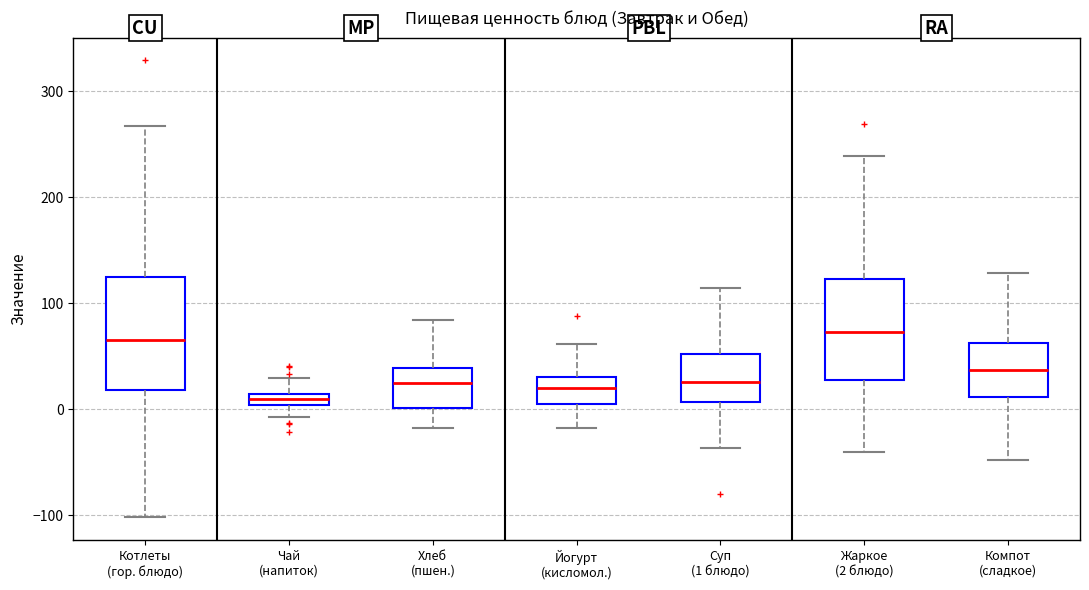

Where does the lower whisker of the box for Жаркое (2 блюдо) end on the y-axis? The values are not printed on the chart, so give them approximately, as read against the axis.

-40